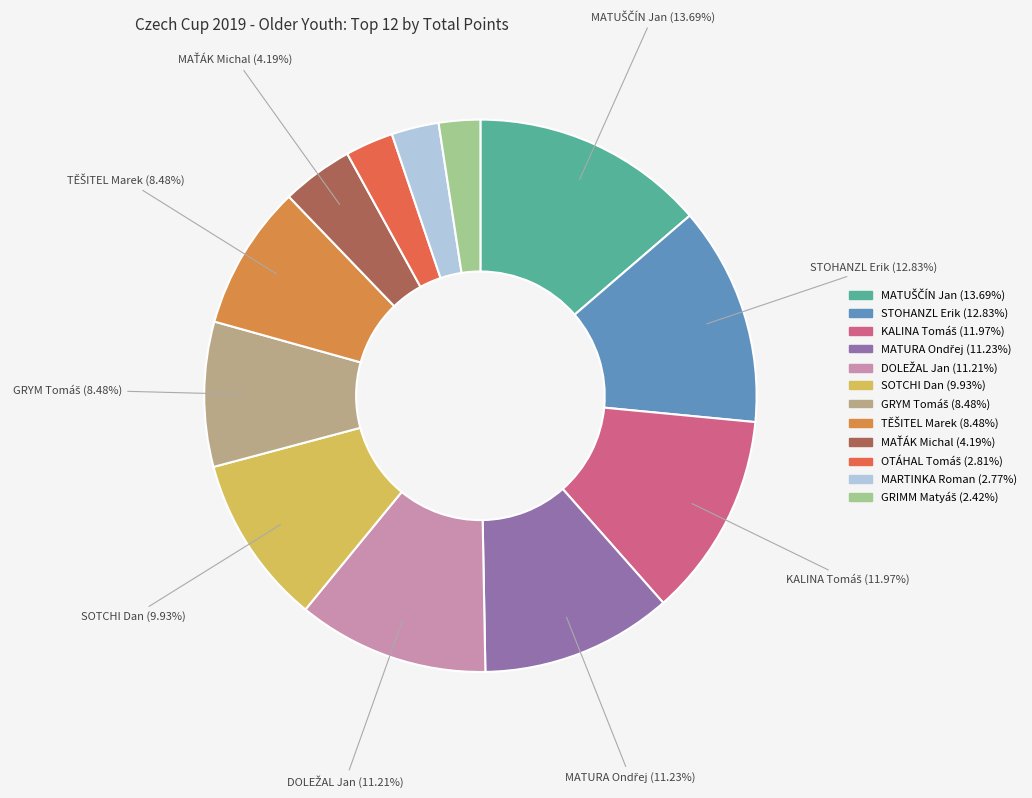

To the nearest percent, what portion does MATUŠČÍN Jan represent?

14%